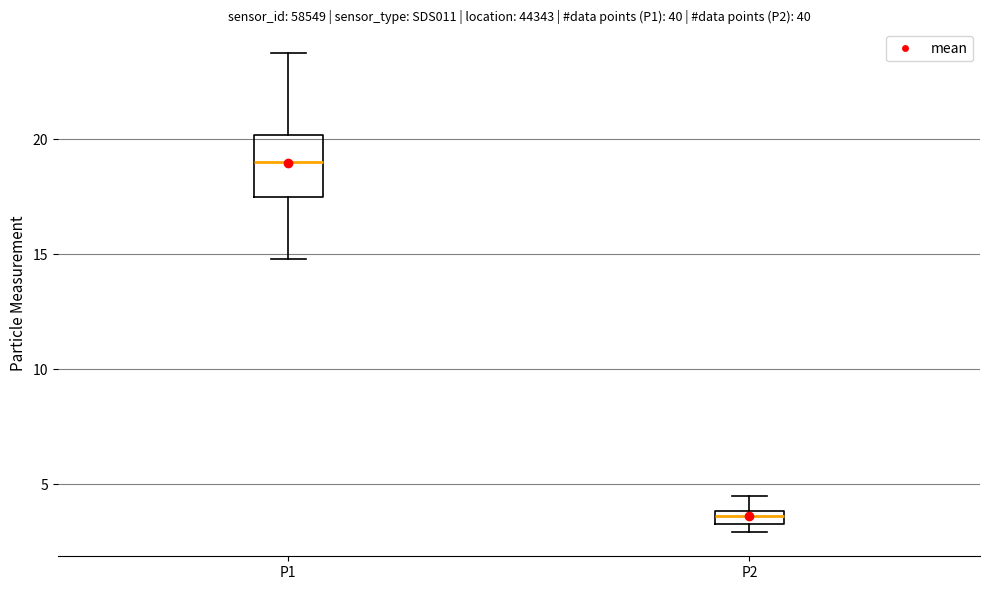

Where is the upper edge of the box for P1 on the y-axis? The values are not printed on the chart, so give them approximately, as read against the axis.

20.0